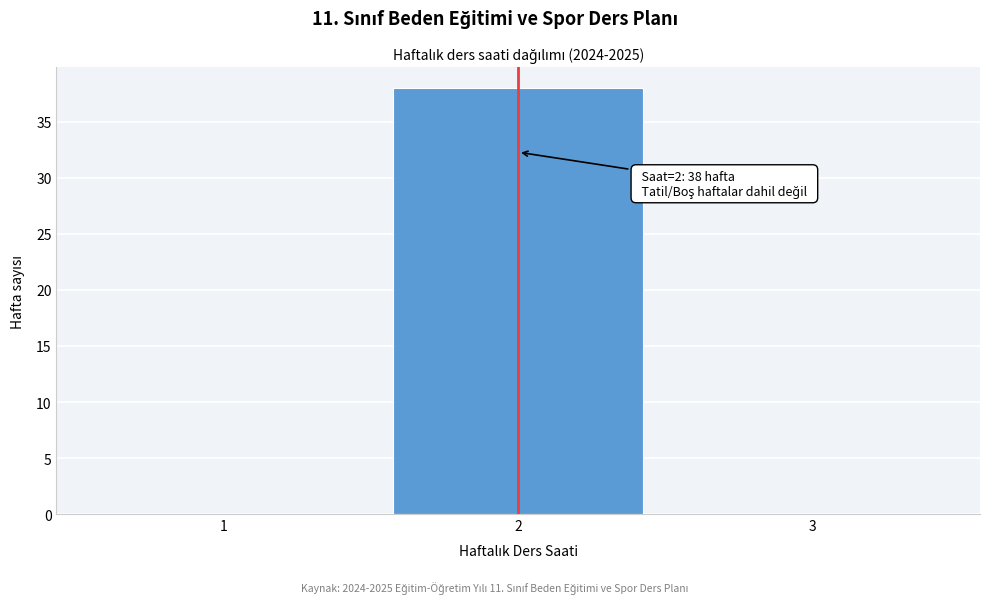

Which range on the x-axis has the tallest bar?

1.5 to 2.5